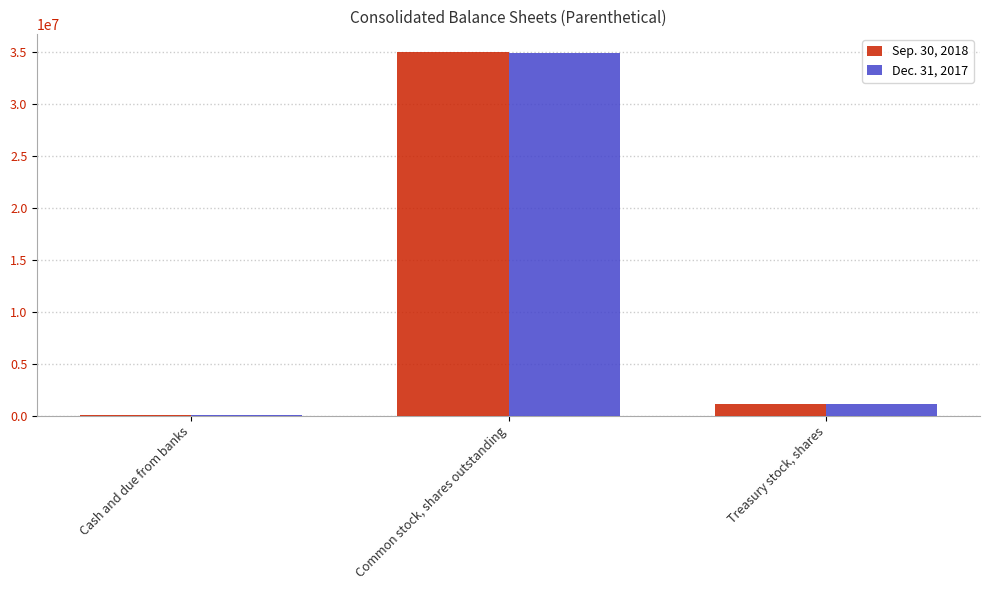

What is the average value of the Dec. 31, 2017 series?

12064148